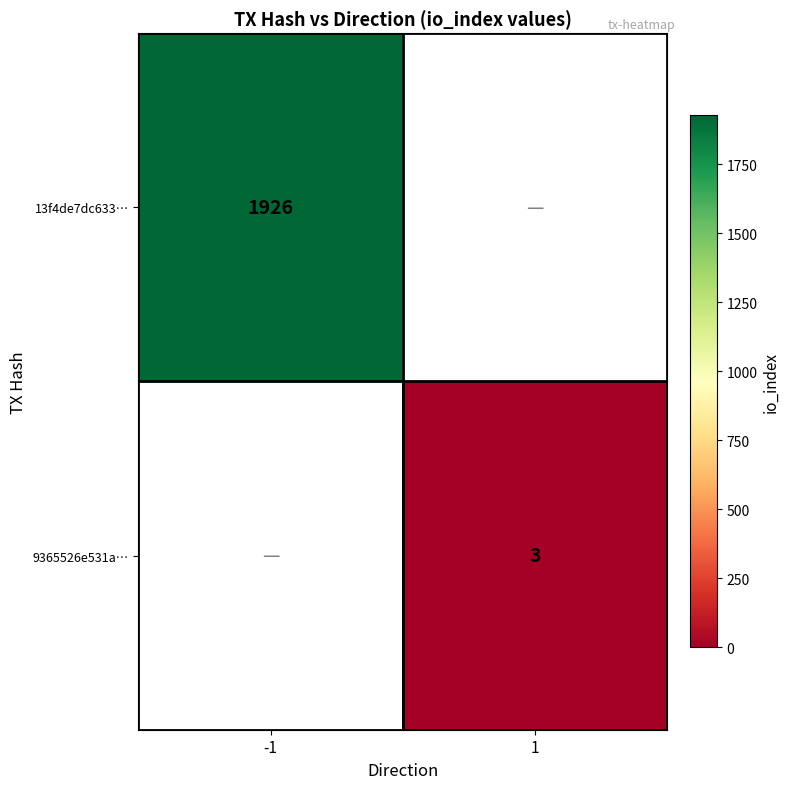

Is it true that 9365526e531a… equals 4 at 1?

False